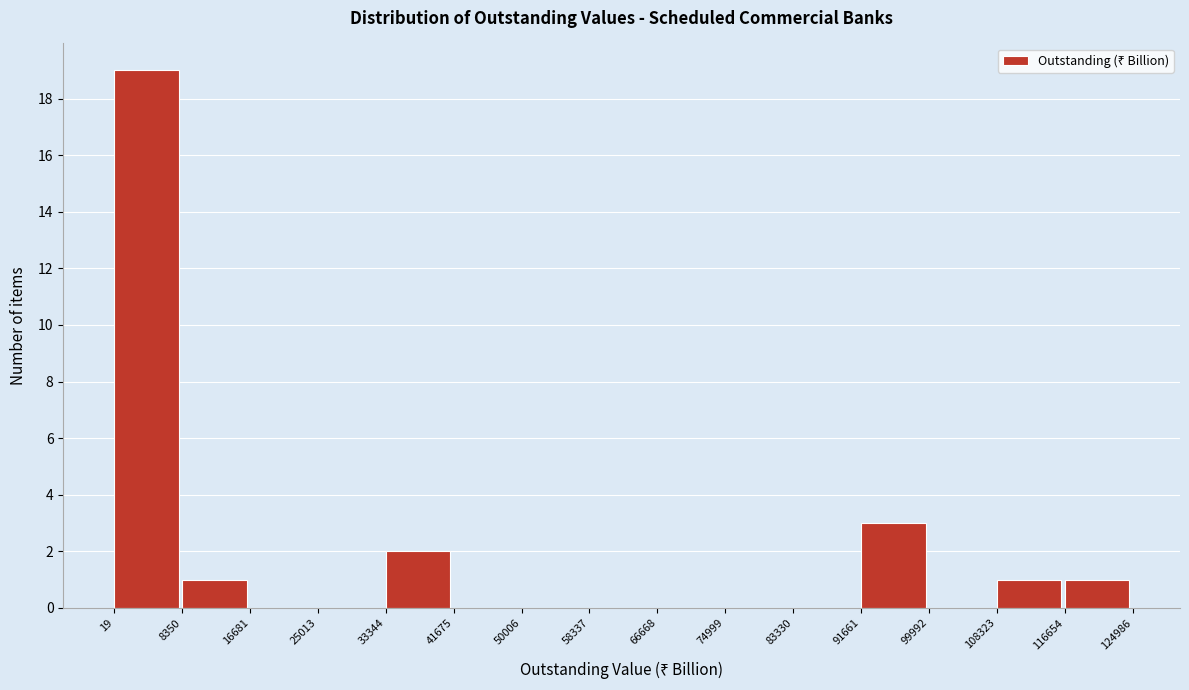

Reading left to right, transcribe this chart: for each bar, give the range it covers on the x-axis and its height. The values are not printed on the chart, so give them approximately, as read against the axis.

19 to 8350: 19
8350 to 16681: 1
16681 to 25013: 0
25013 to 33344: 0
33344 to 41675: 2
41675 to 50006: 0
50006 to 58337: 0
58337 to 66668: 0
66668 to 74999: 0
74999 to 83330: 0
83330 to 91661: 0
91661 to 99992: 3
99992 to 108323: 0
108323 to 116654: 1
116654 to 124986: 1